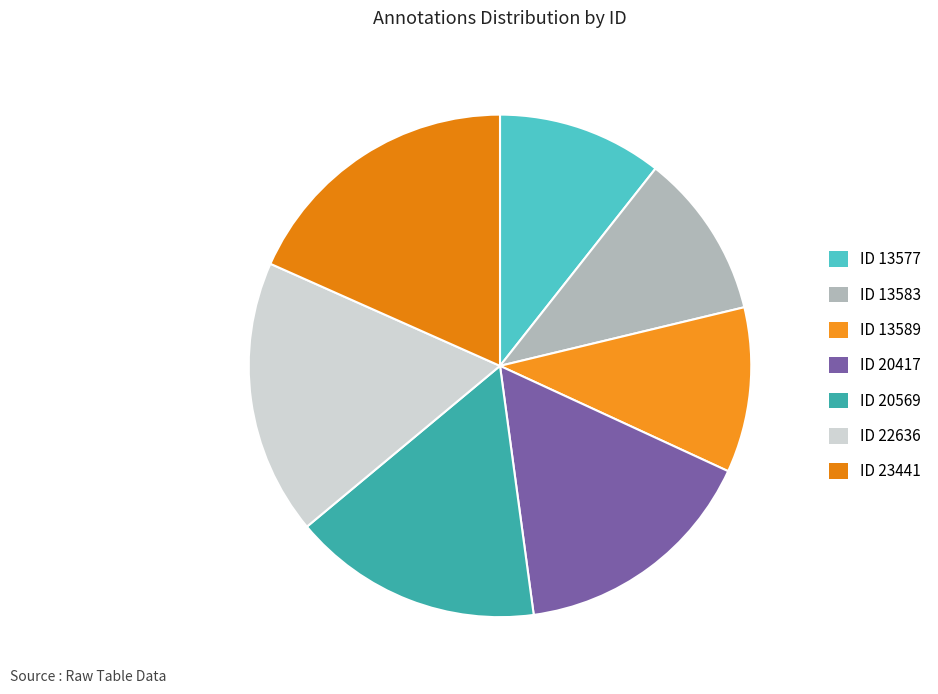

To the nearest percent, what is the difference between the largest and smallest slice percentages?

8%